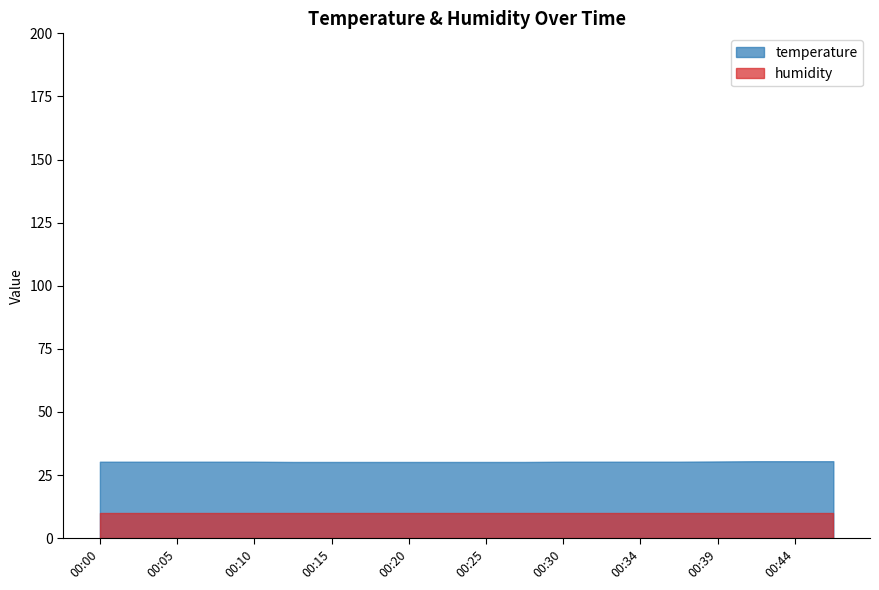

Does the chart have visible grid lines?

No